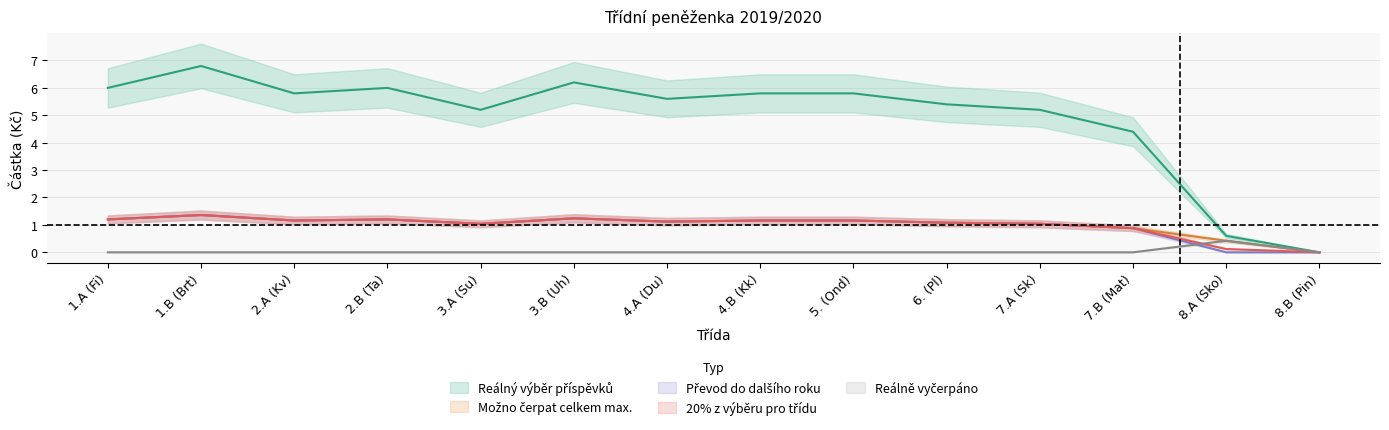

Between 3.A (Su) and 8.A (Sko), which series saw the biggest shift?

20% z výběru pro třídu